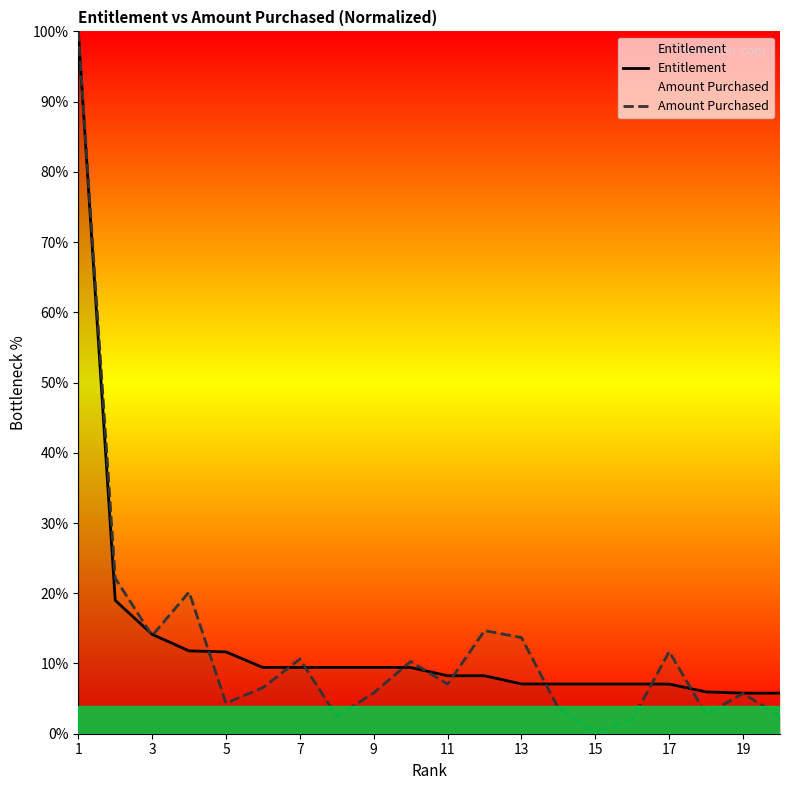

Rank the series by their maximum value, from lowest to highest.

Entitlement, Amount Purchased